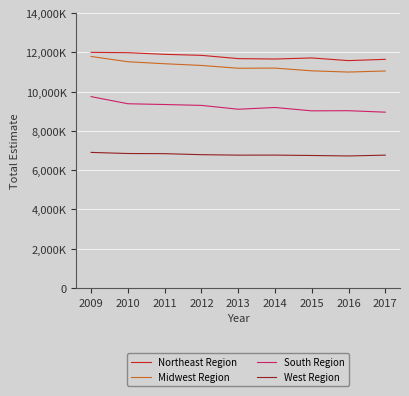

Is this an area chart (filled region under the line)?

No